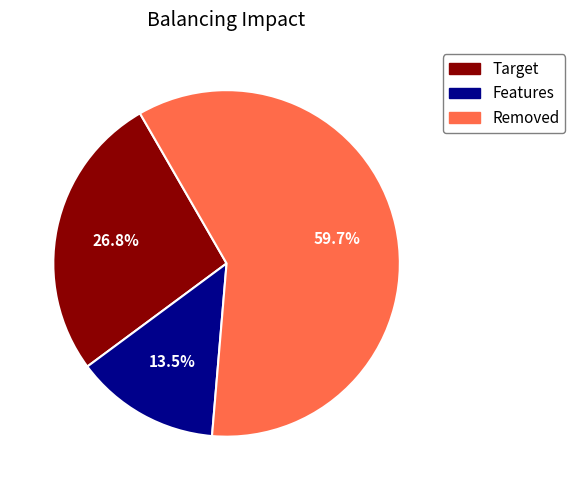

To the nearest percent, what is the average slice percentage?

33%